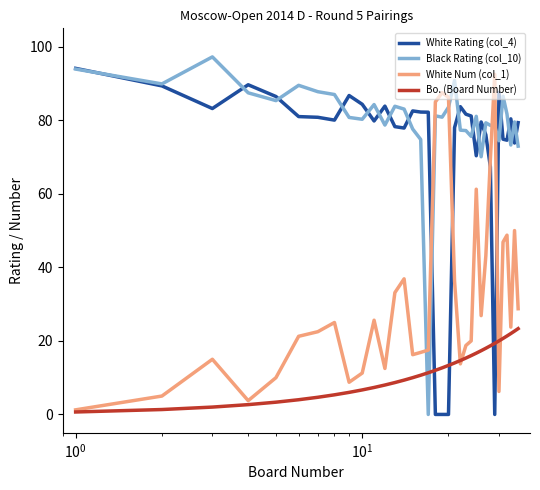

What is the maximum value shown in the chart?

97.2